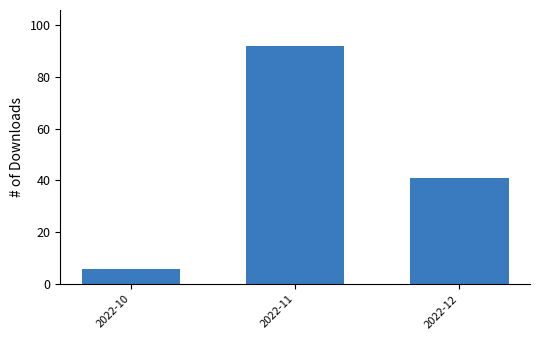

At which label does the data first exceed 41?

2022-11